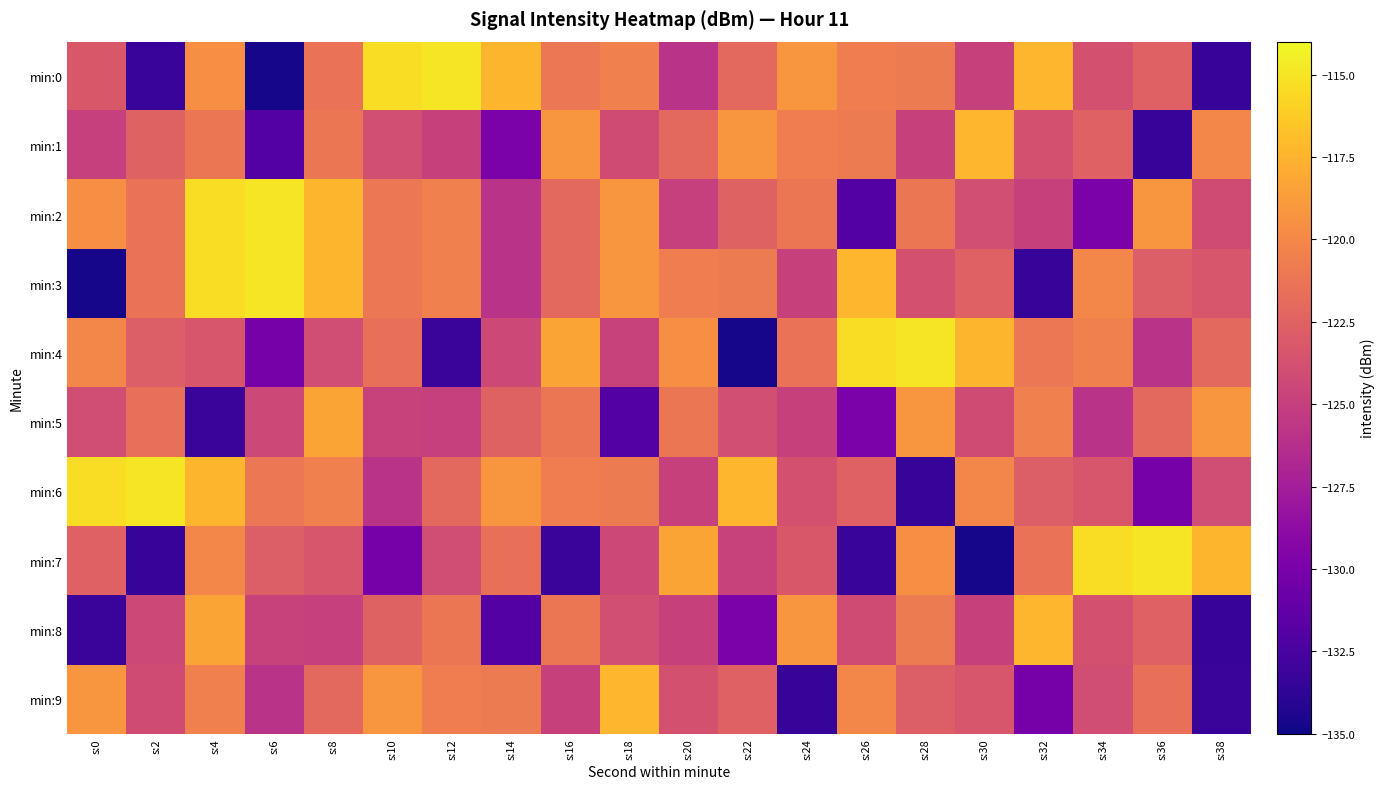

Between s:12 and s:6, which is larger?

s:12